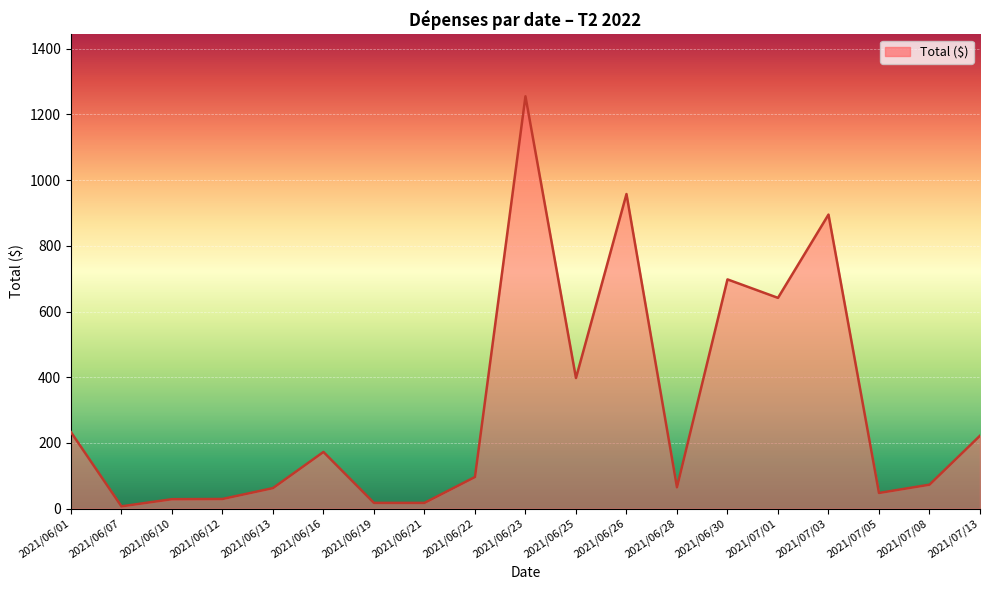

What is the maximum value shown in the chart?

1255.0